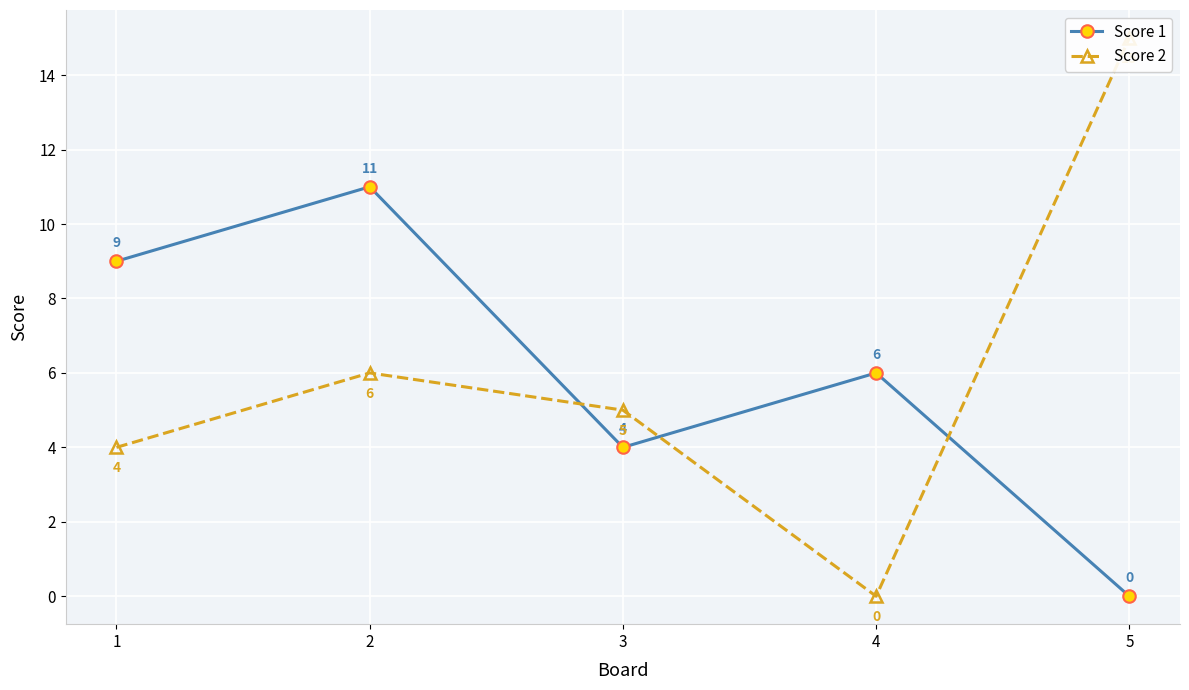

Where do Score 1 and Score 2 first cross each other?

2 and 3